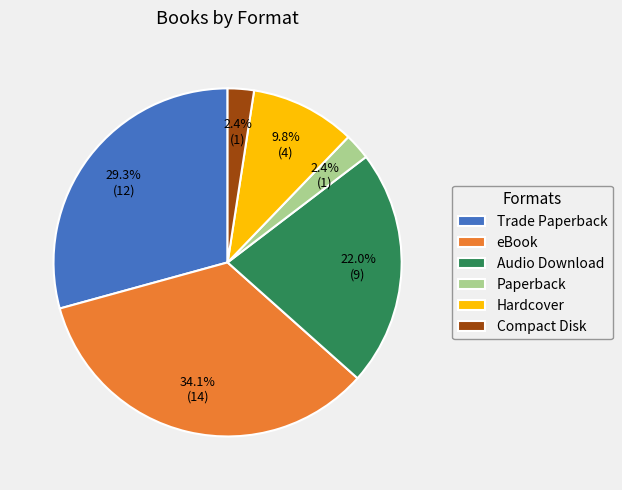

To the nearest percent, what portion does Audio Download represent?

22%